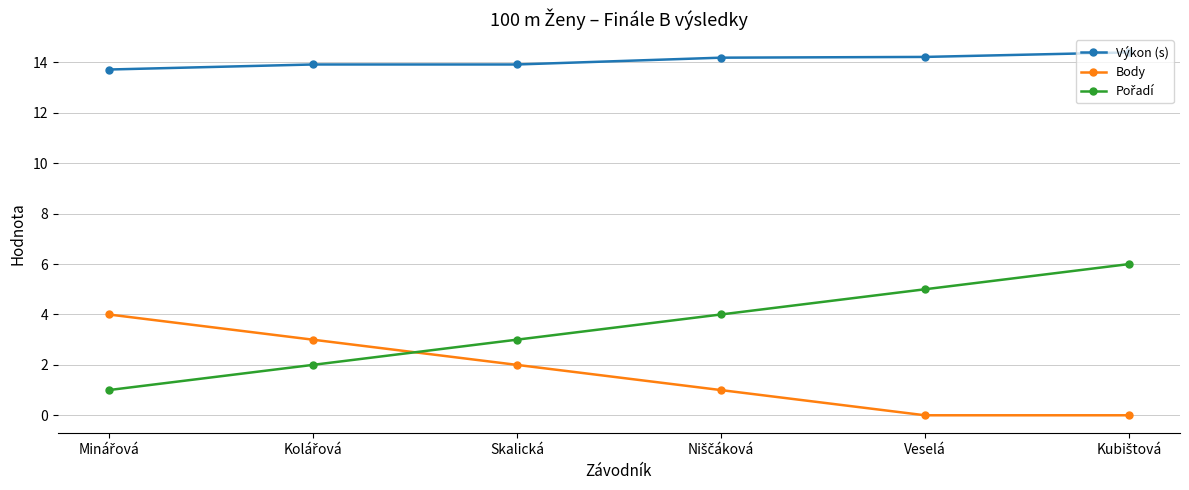

True or false: Výkon (s) and Body cross at least once.

False